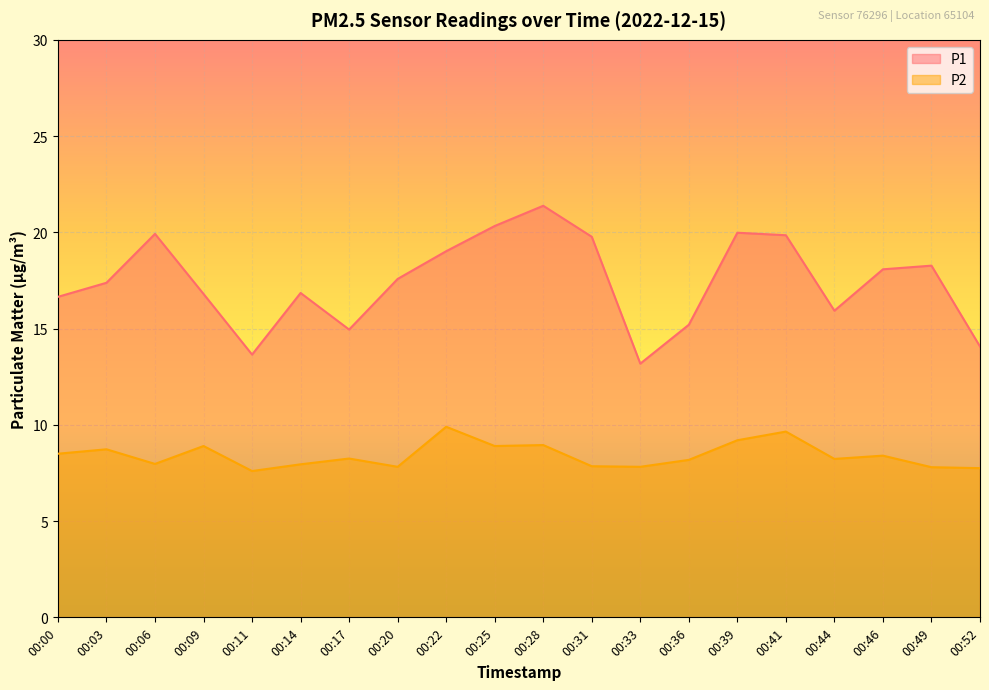

True or false: P2 has a value of 7.8 at 00:49.

True